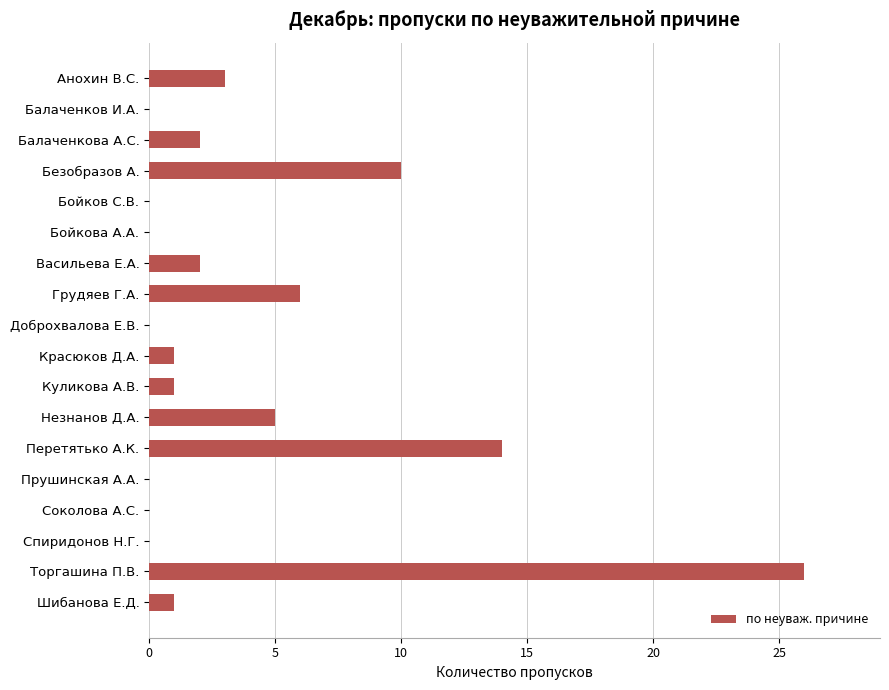

Which has a higher value, Балаченкова А.С. or Анохин В.С.?

Анохин В.С.